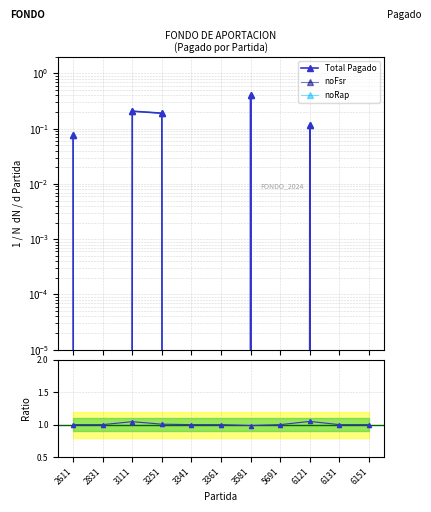

Reading left to right, list all the values displayed in this chart.

0.1	0.0	0.2	0.2	0.0	0.0	0.4	0.0	0.1	0.0	0.0